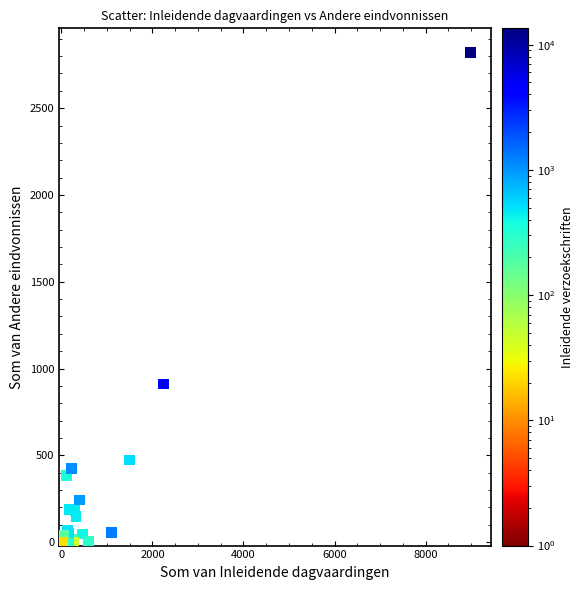

What Y value in the scatter plot is closest to 1409?

911